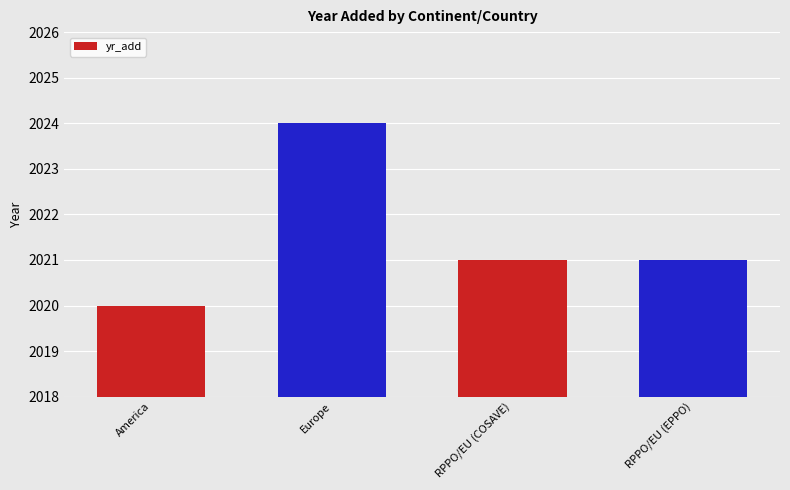

How many categories are shown in the chart?

4